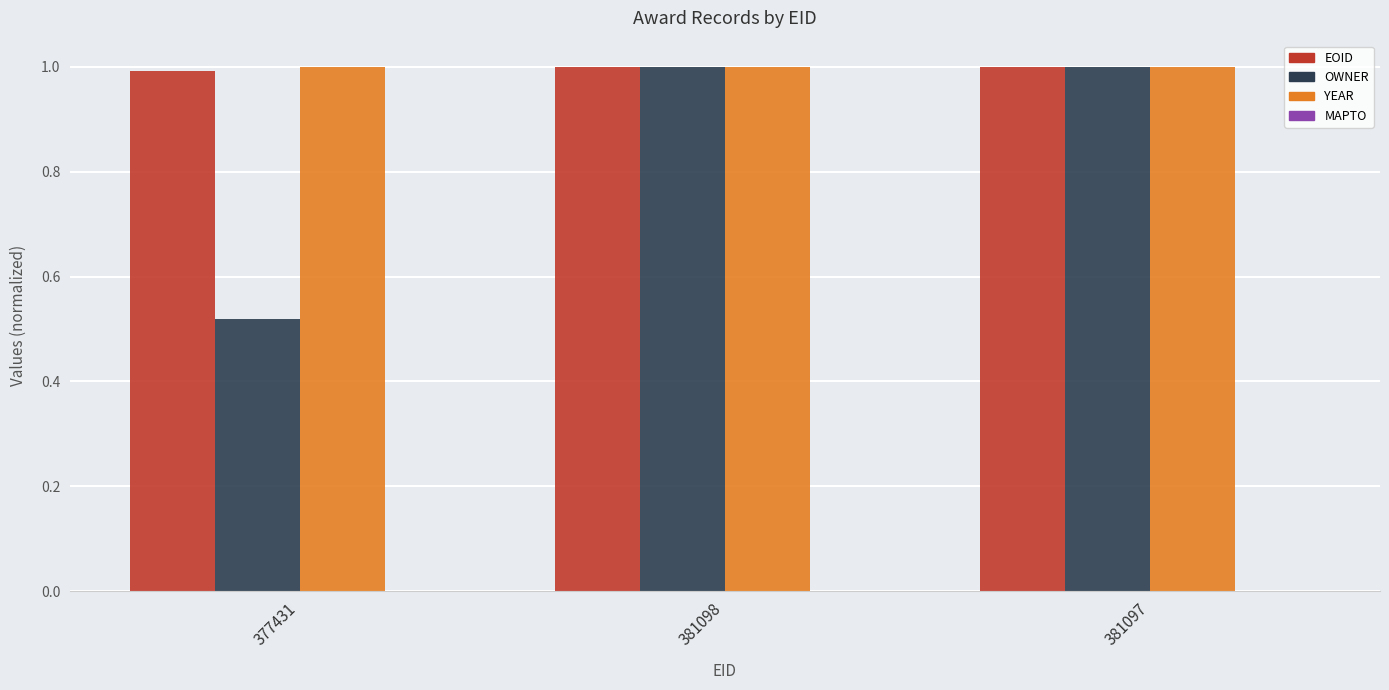

What is the total value across all series at 381097?

3.0